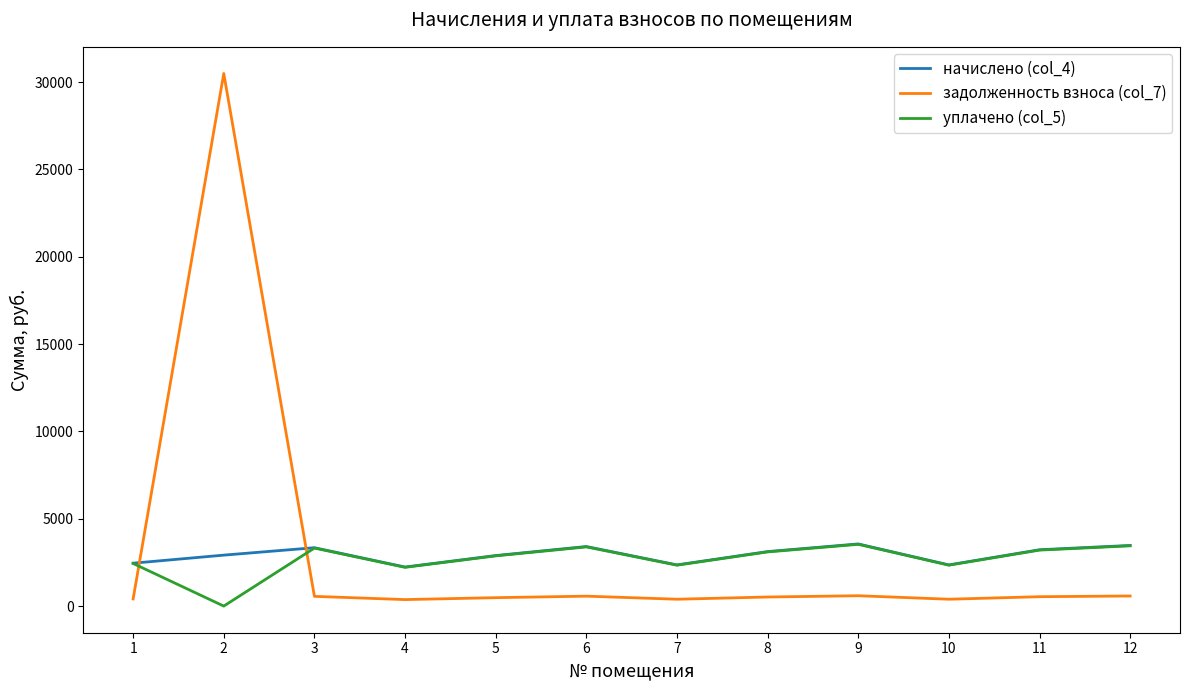

What is the sum of all начислено (col_4) values?

35347.7